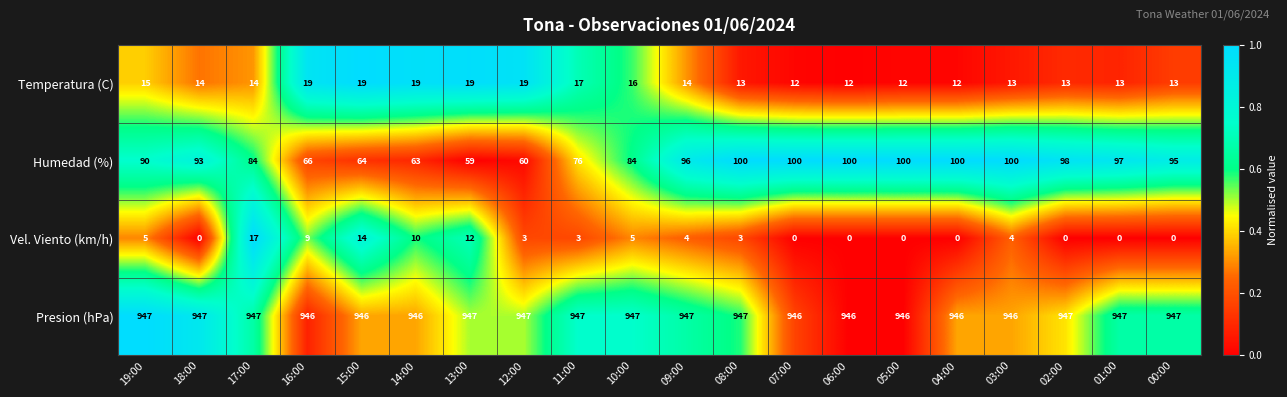

Which series has the largest total across all categories?

Presion (hPa)